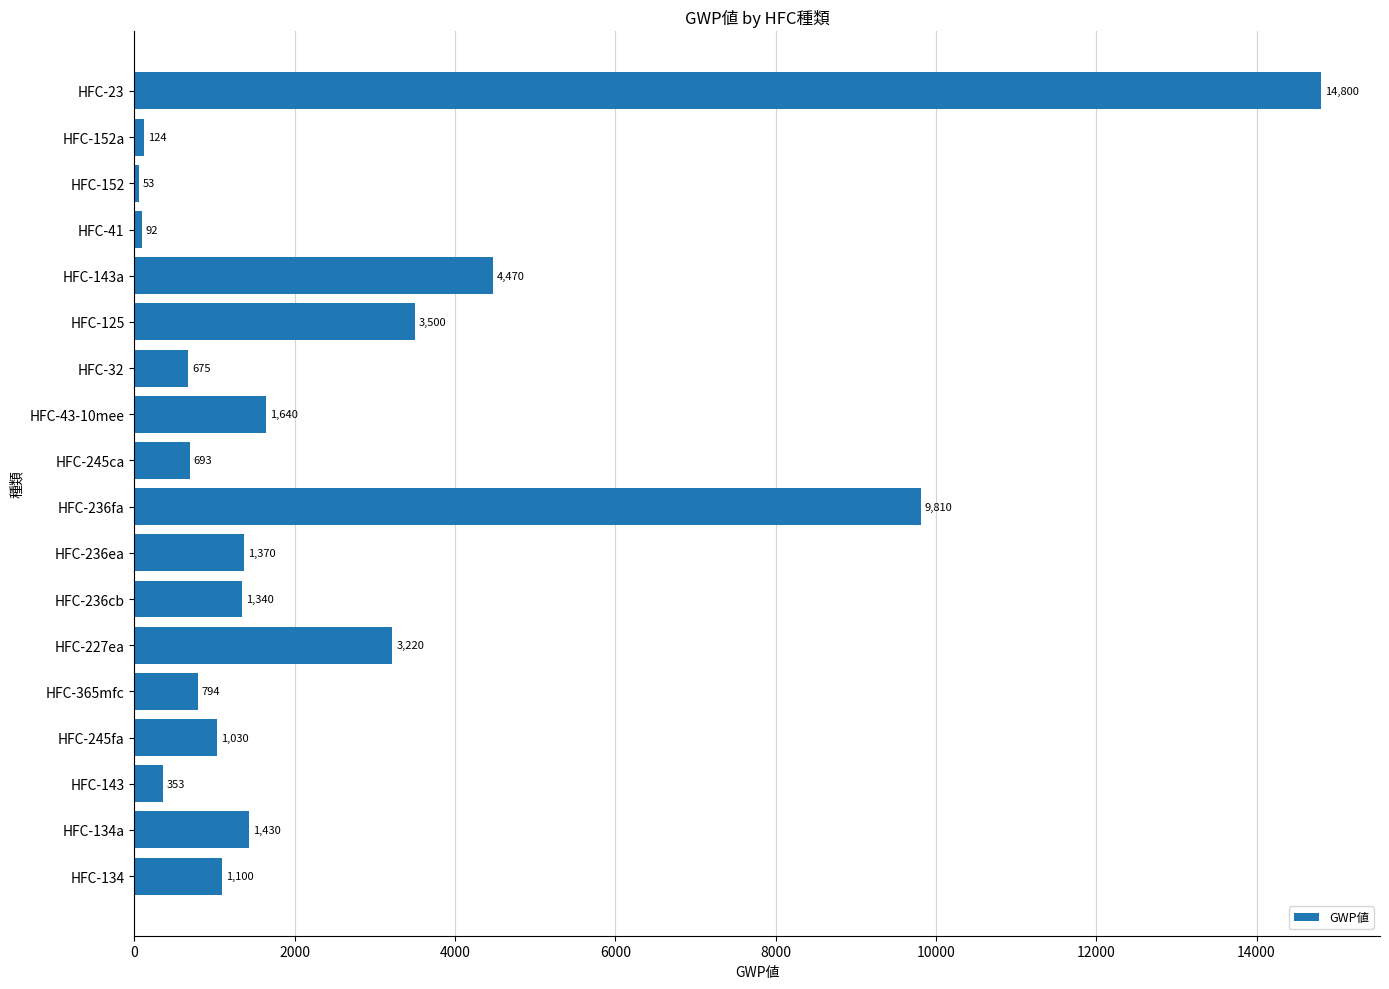

What is the change in value from HFC-365mfc to HFC-143a?

+3676